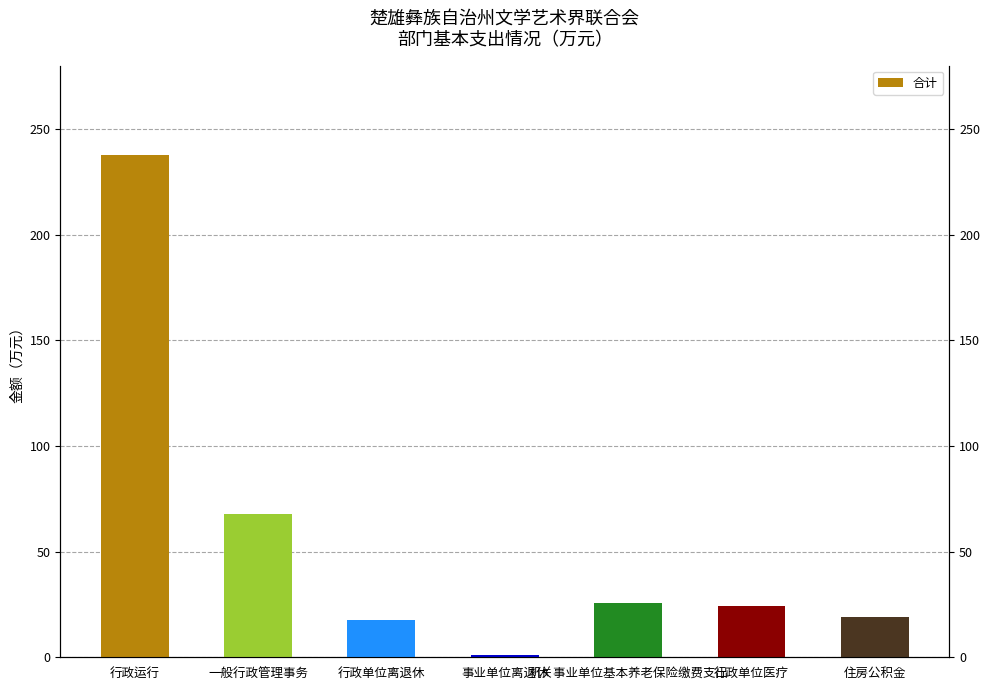

At which label does the data first exceed 24?

行政运行